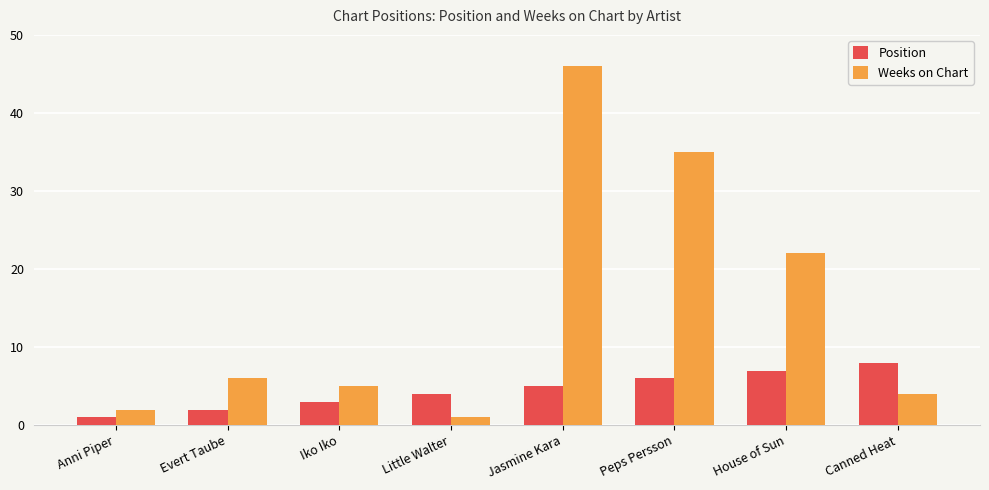

At Evert Taube, list the series in order from largest to smallest.

Weeks on Chart, Position